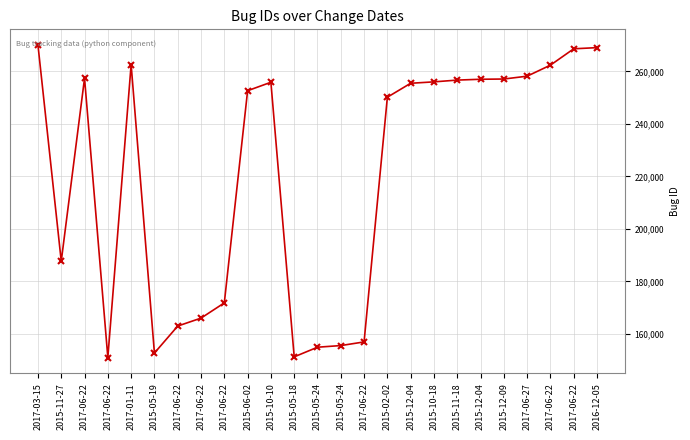

True or false: there are more than 1 points higher than both neighbors.

True